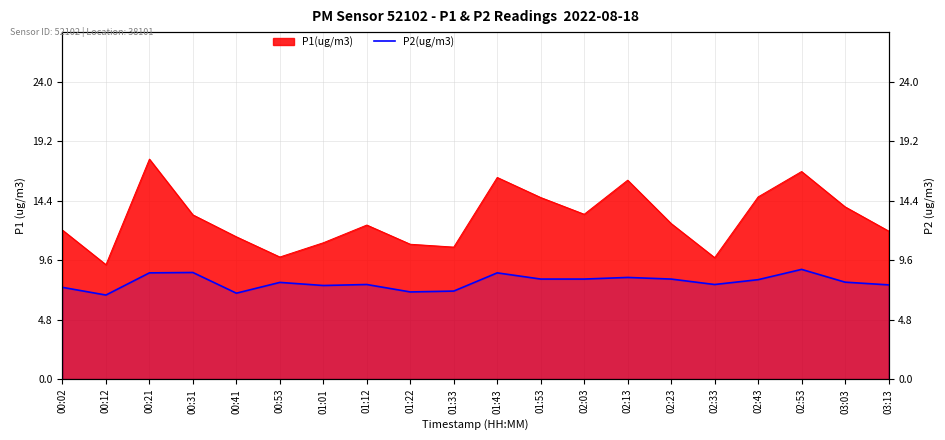

What is the label of the 1st point from the left?

00:02